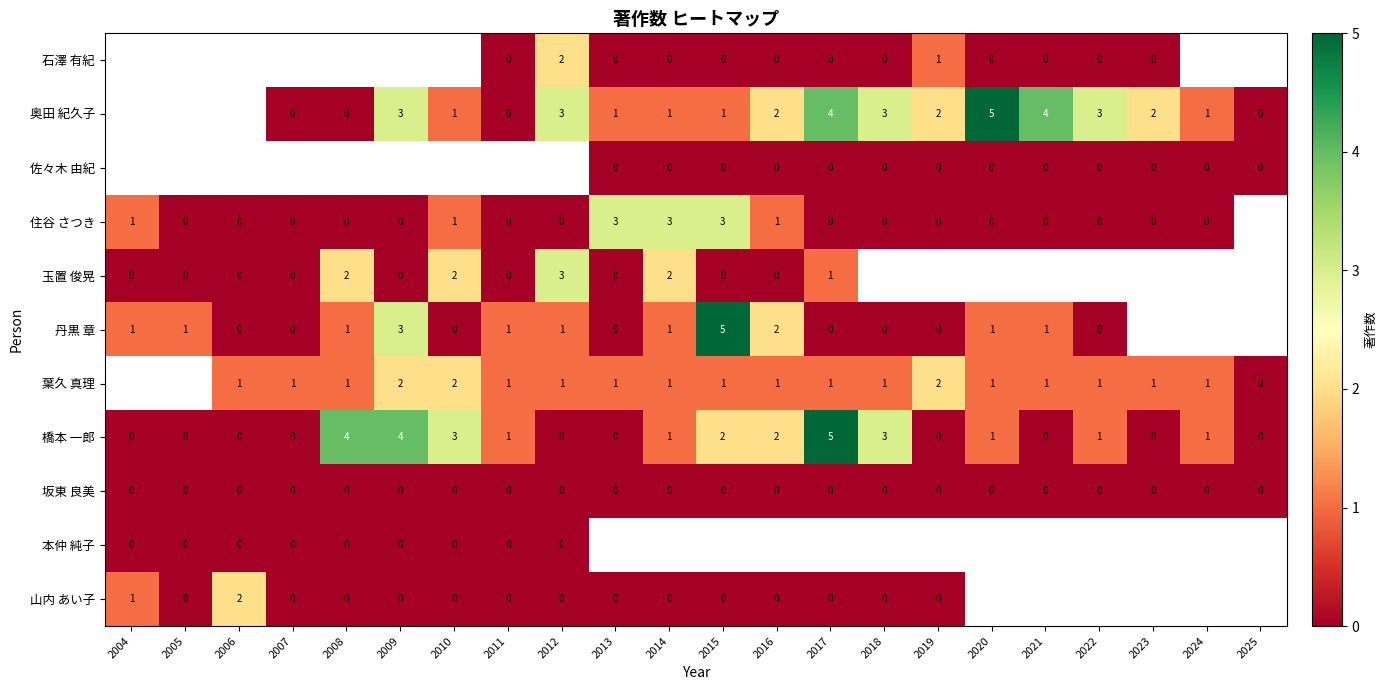

Which label corresponds to the largest value in the chart?

2020